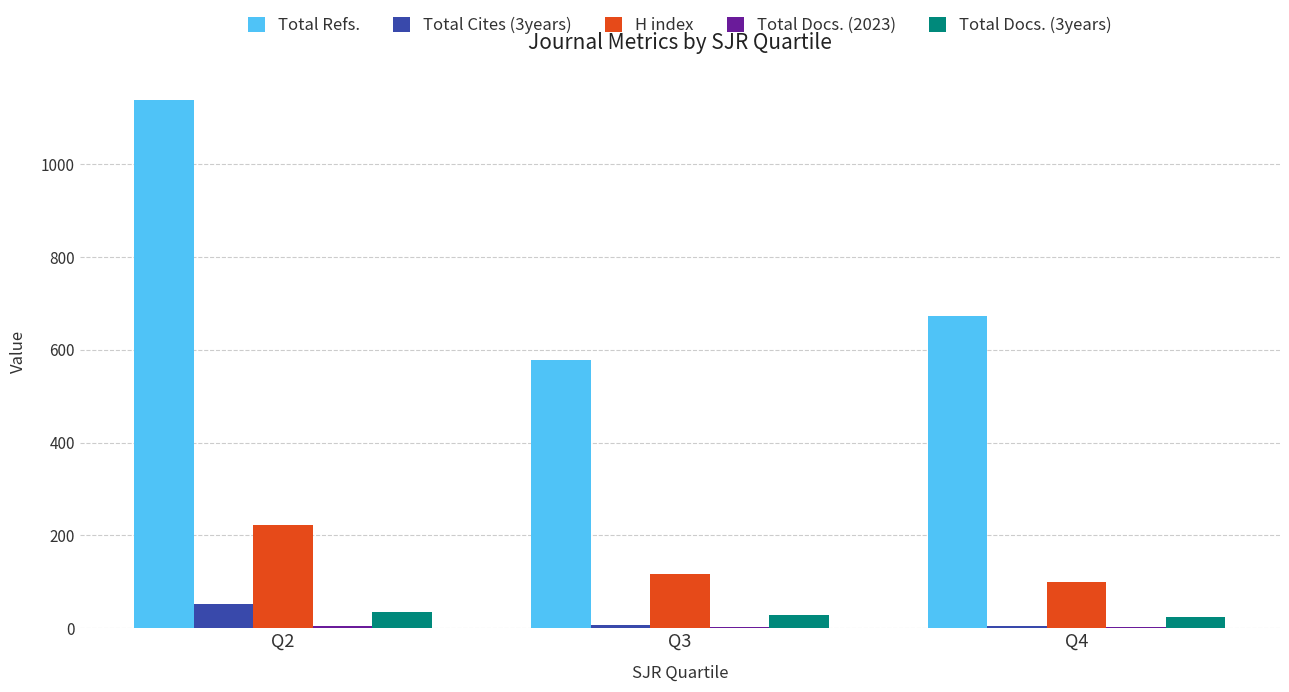

How many Total Docs. (3years) values are between 25 and 34?

3